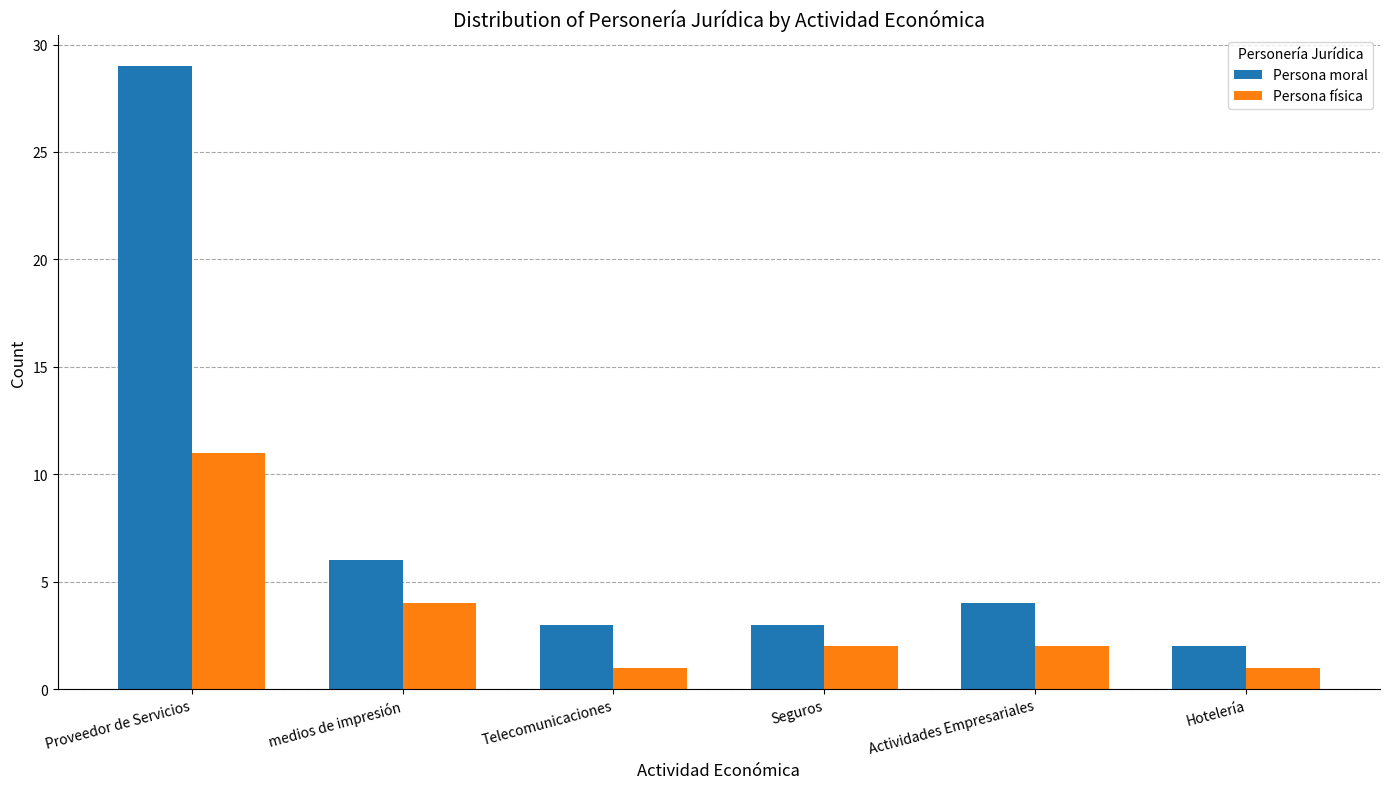

The Persona moral series shows 4 at Telecomunicaciones. True or false?

False